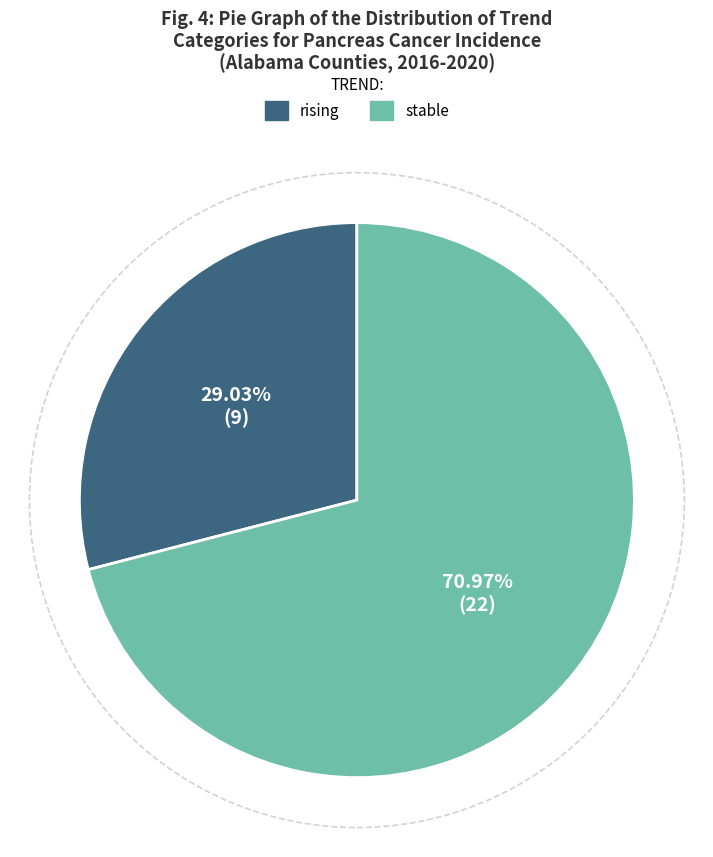

Count the number of slices in the pie.

2